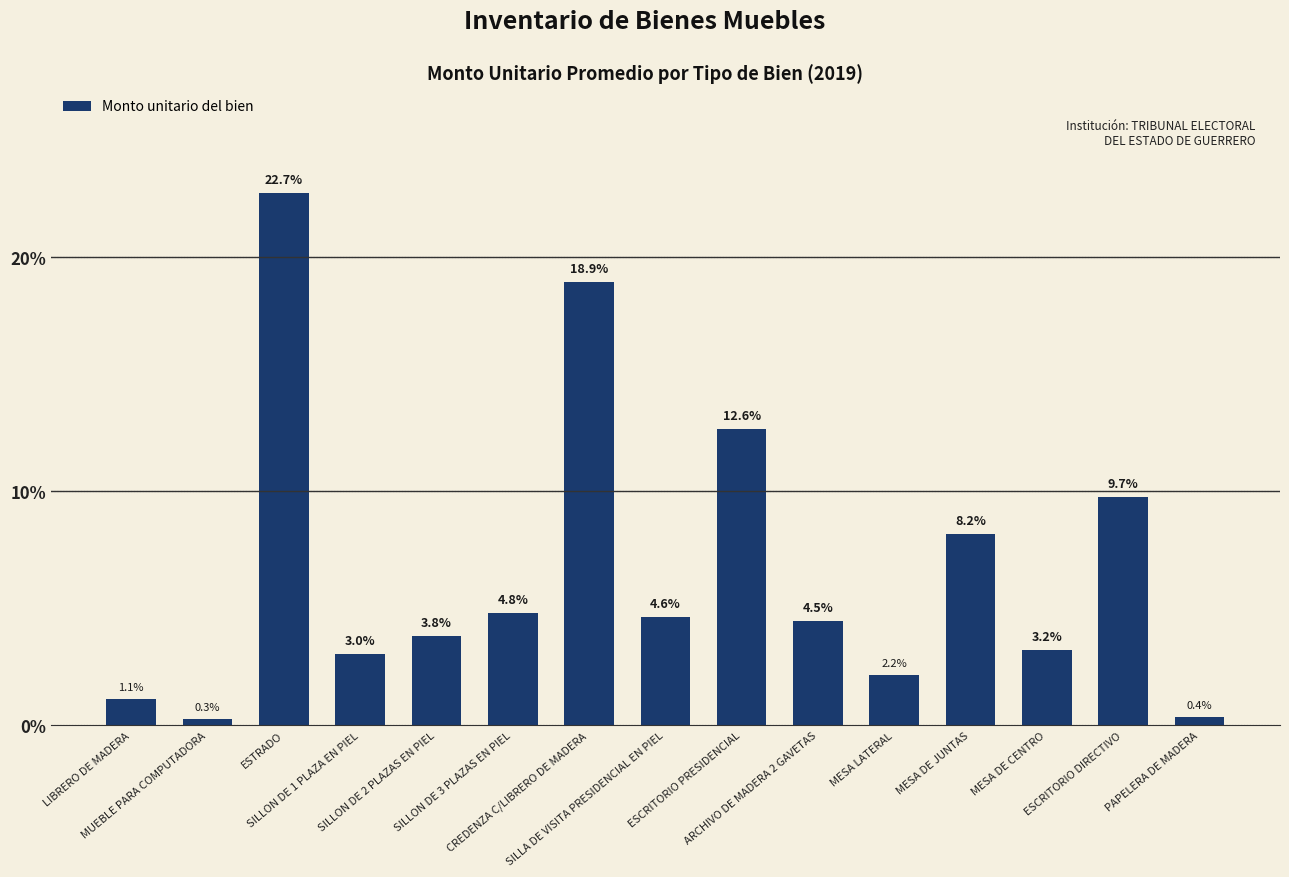

What is the minimum value shown in the chart?

0.3